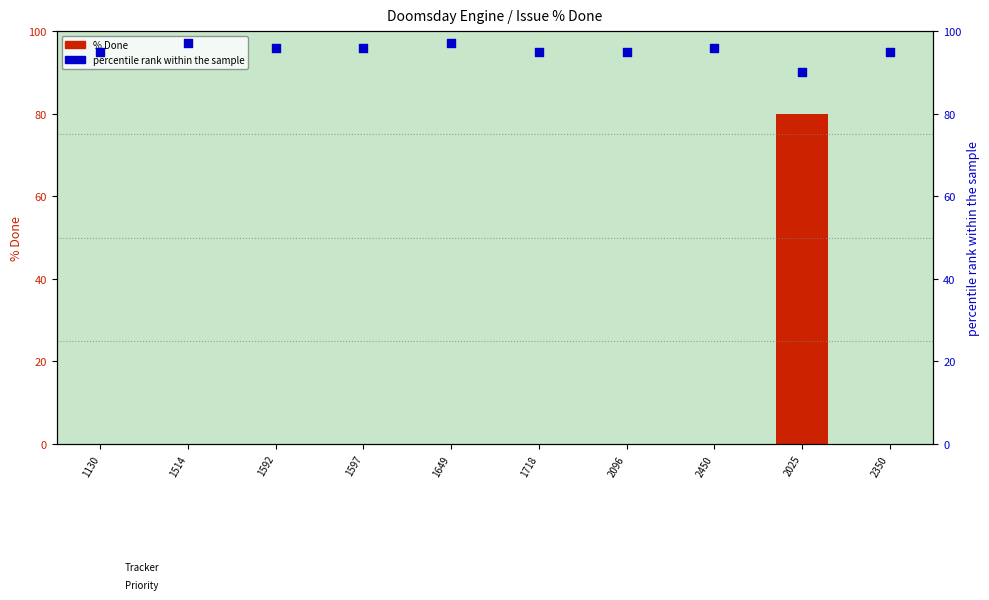

Which series has the widest spread of Y values?

% Done